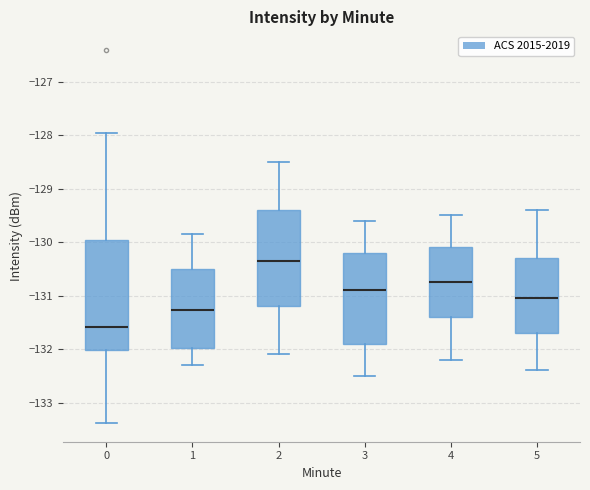

Which box is the tallest, from its lower edge to its upper edge?

0